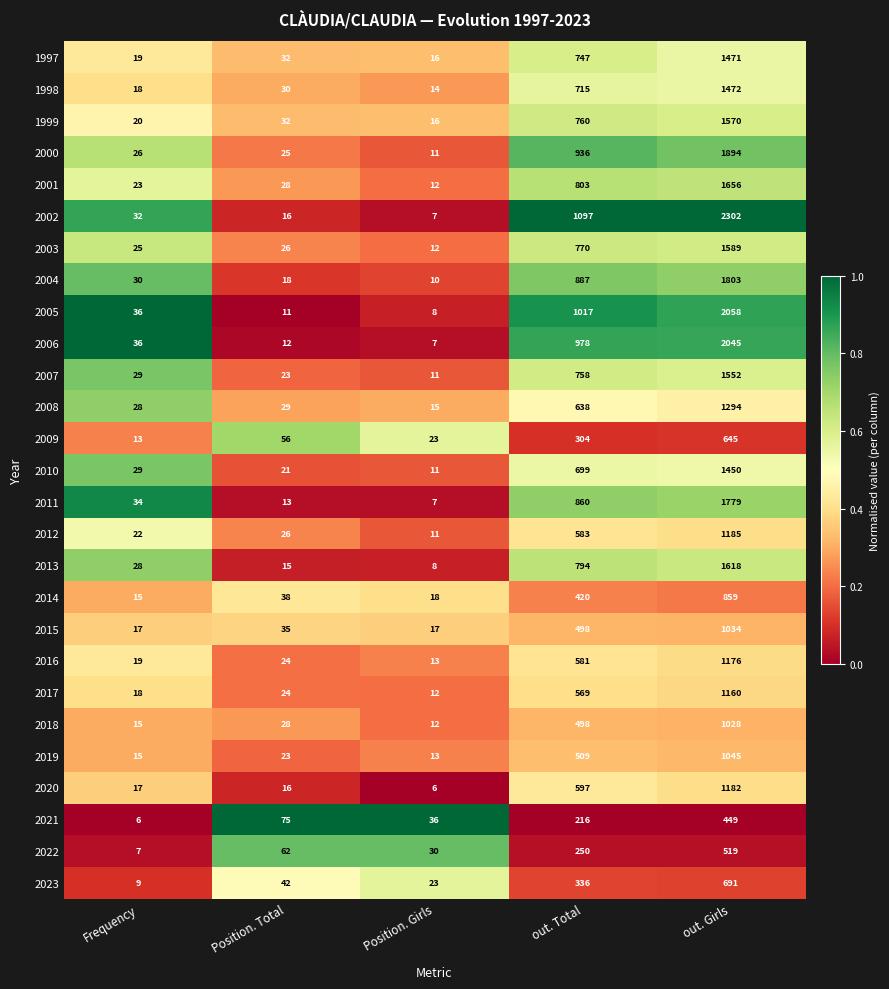

At which category is the sum across all series the highest?

out. Girls